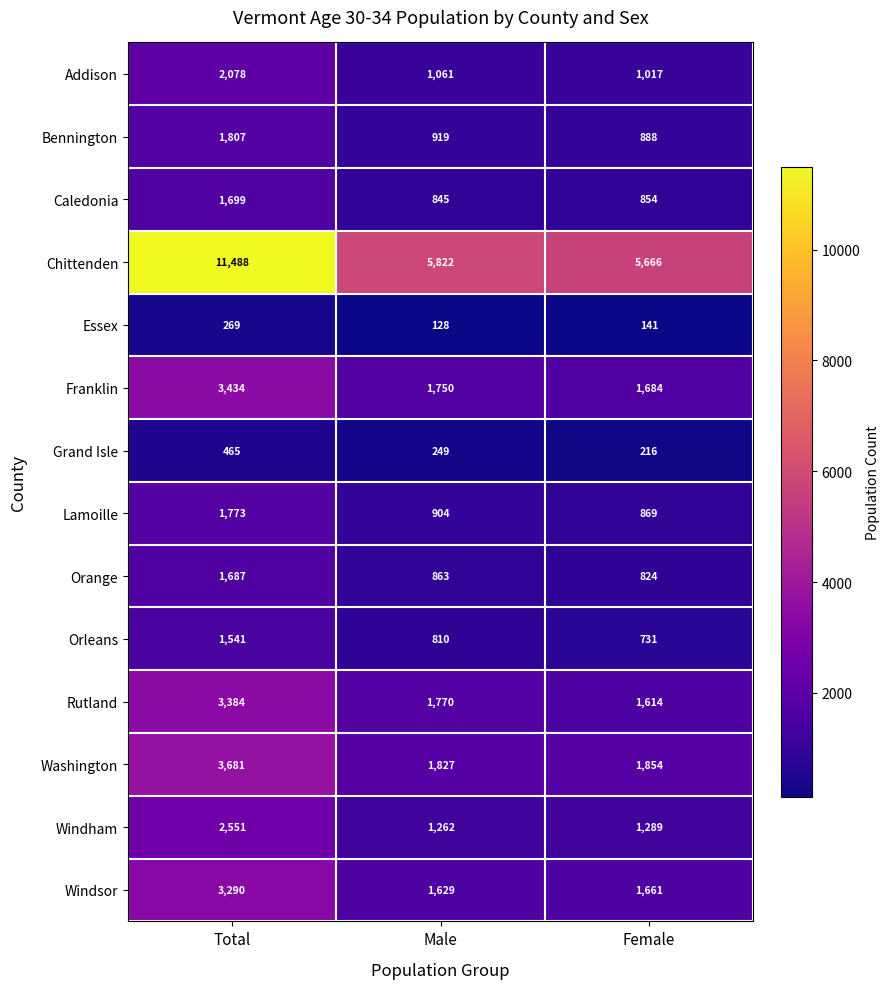

The value of Chittenden at Male is 5822. True or false?

True